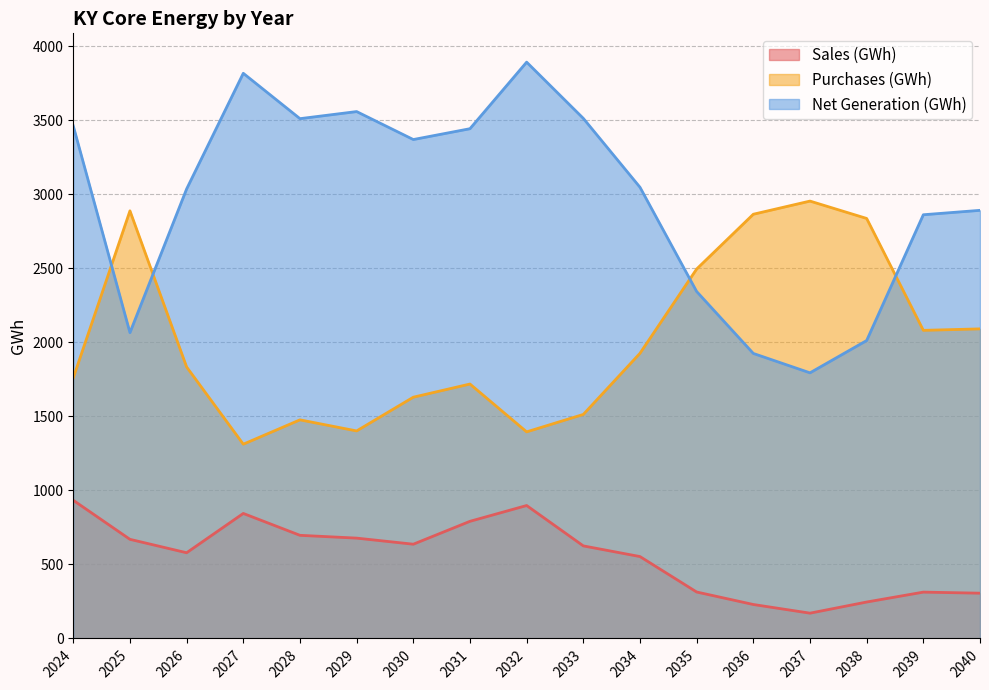

What is the smallest value displayed?

170.8